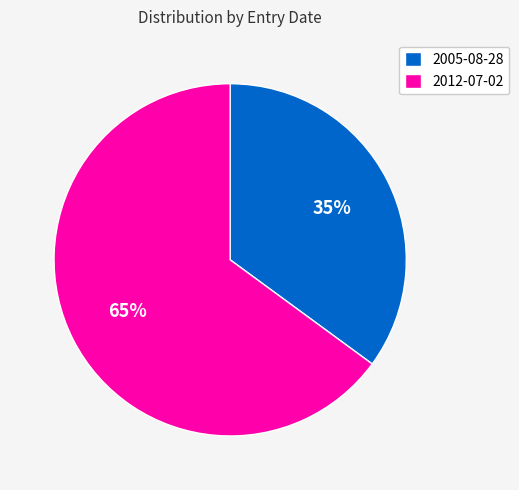

Does 2012-07-02 represent more than half of the total?

Yes